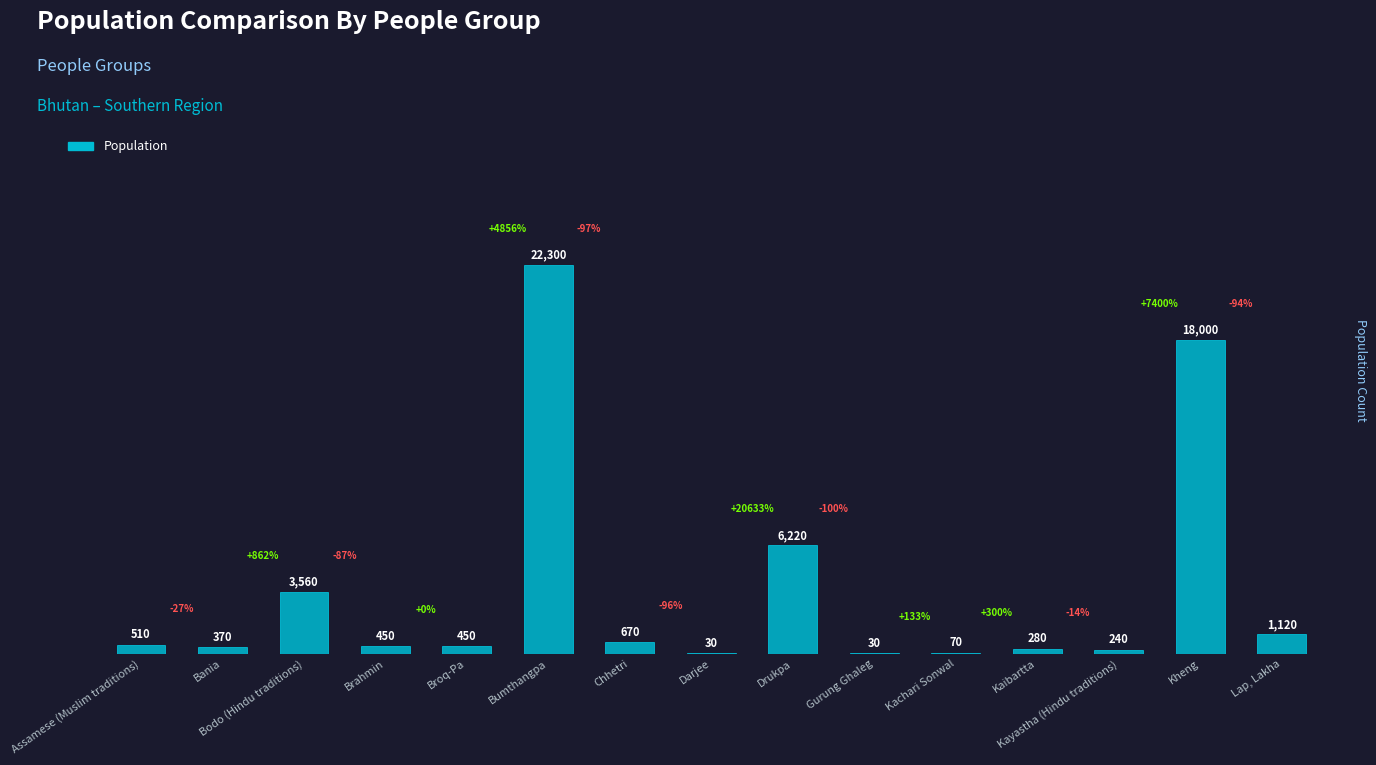

What value does the data have at Bumthangpa?

22300